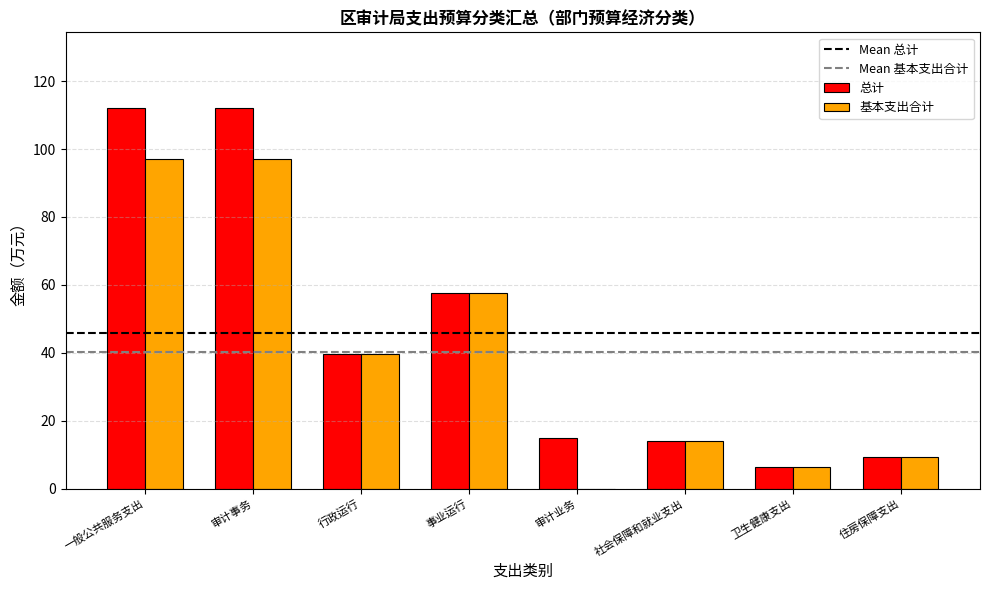

The value of 总计 at 行政运行 is 67.8. True or false?

False